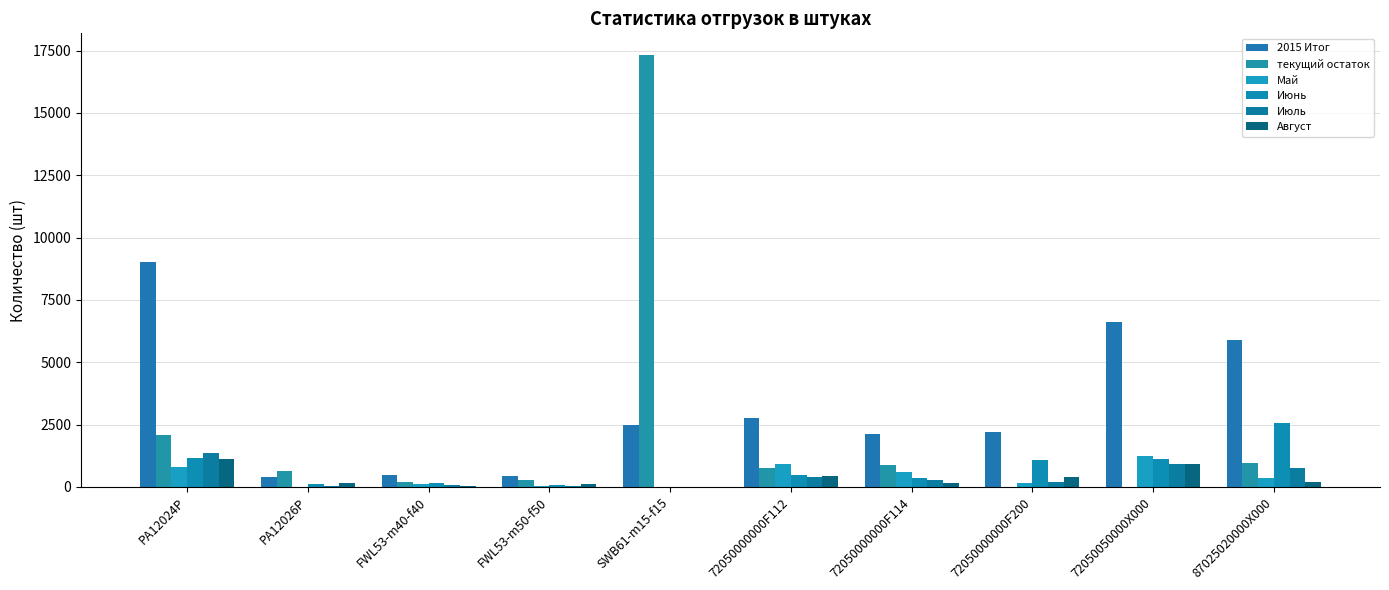

How many groups of bars are there?

10